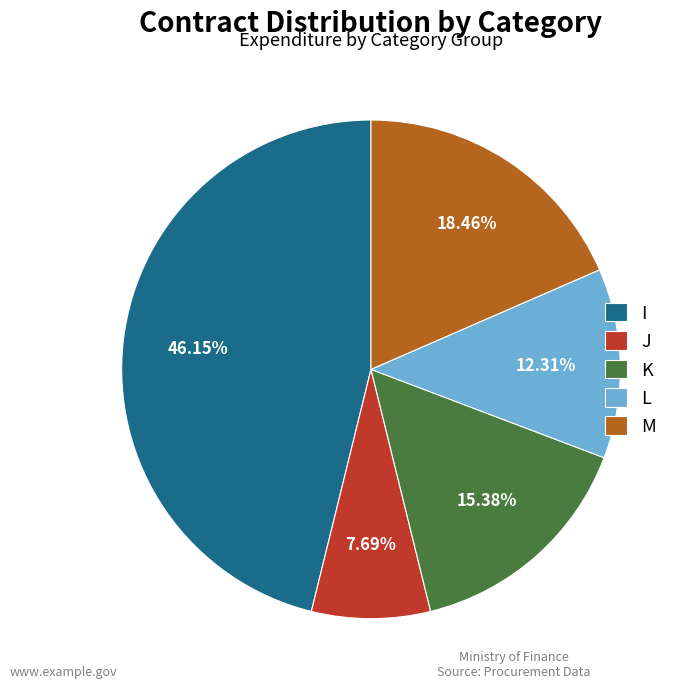

Which has a higher value, I or L?

I